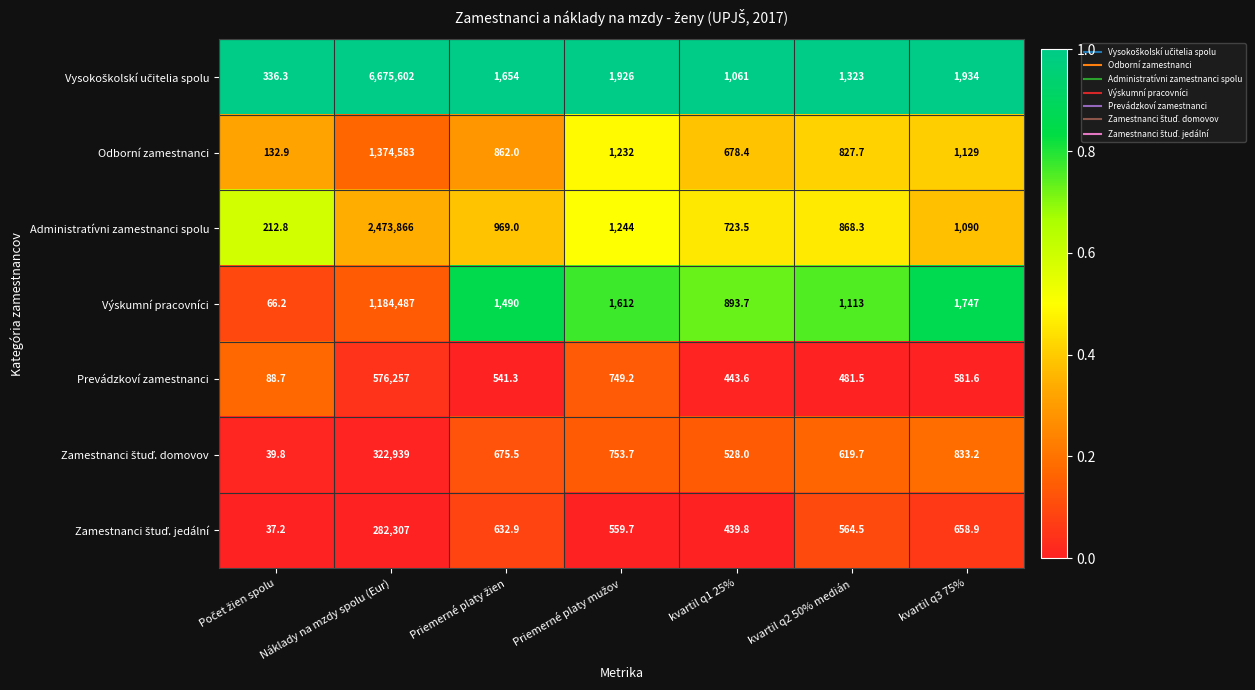

What is the difference between the second highest and minimum values in the Odborní zamestnanci series?

1099.1